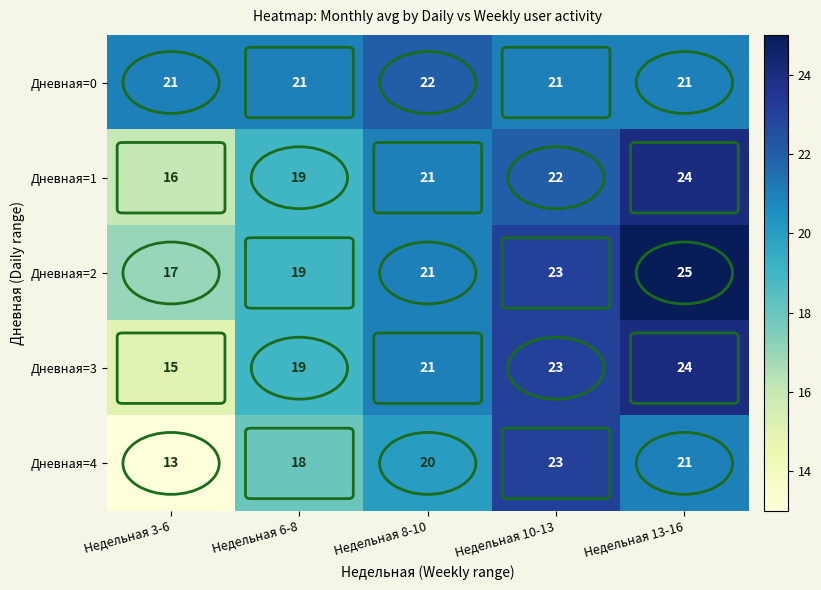

Is it true that Дневная=2 equals 19 at Недельная 6-8?

True